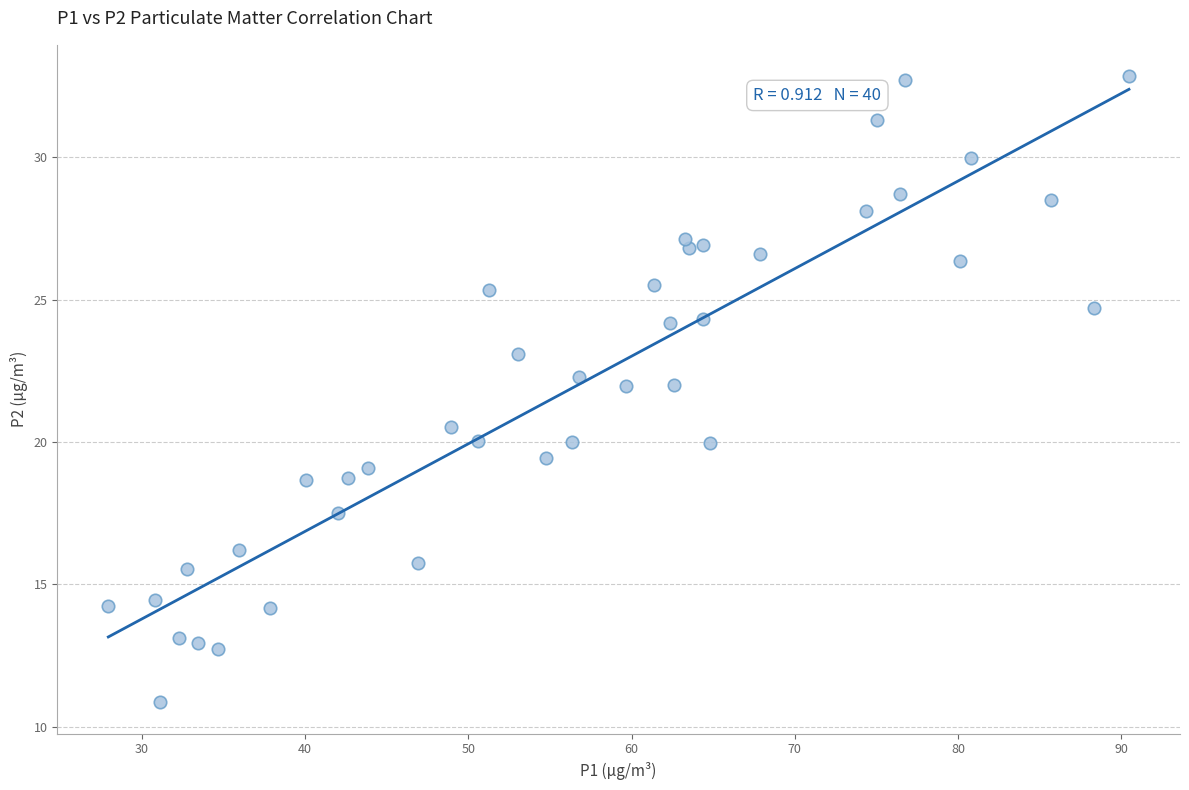

What is the range of Y values (max minus min)?

22.0